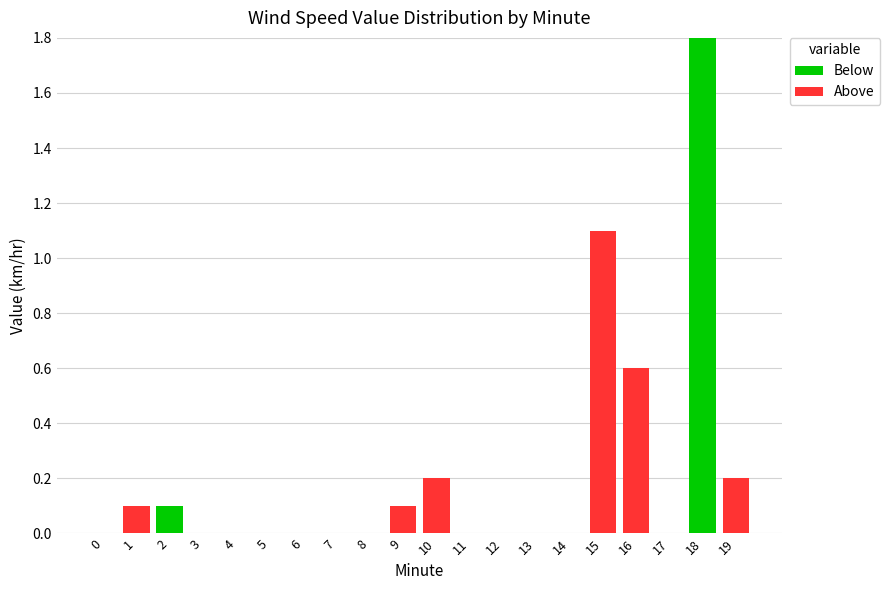

Are the bars grouped side by side (vs. stacked)?

No